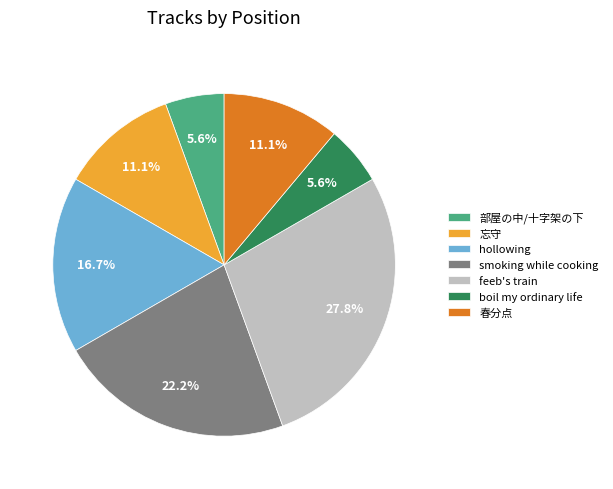

What percentage is the boil my ordinary life slice, to the nearest percent?

6%